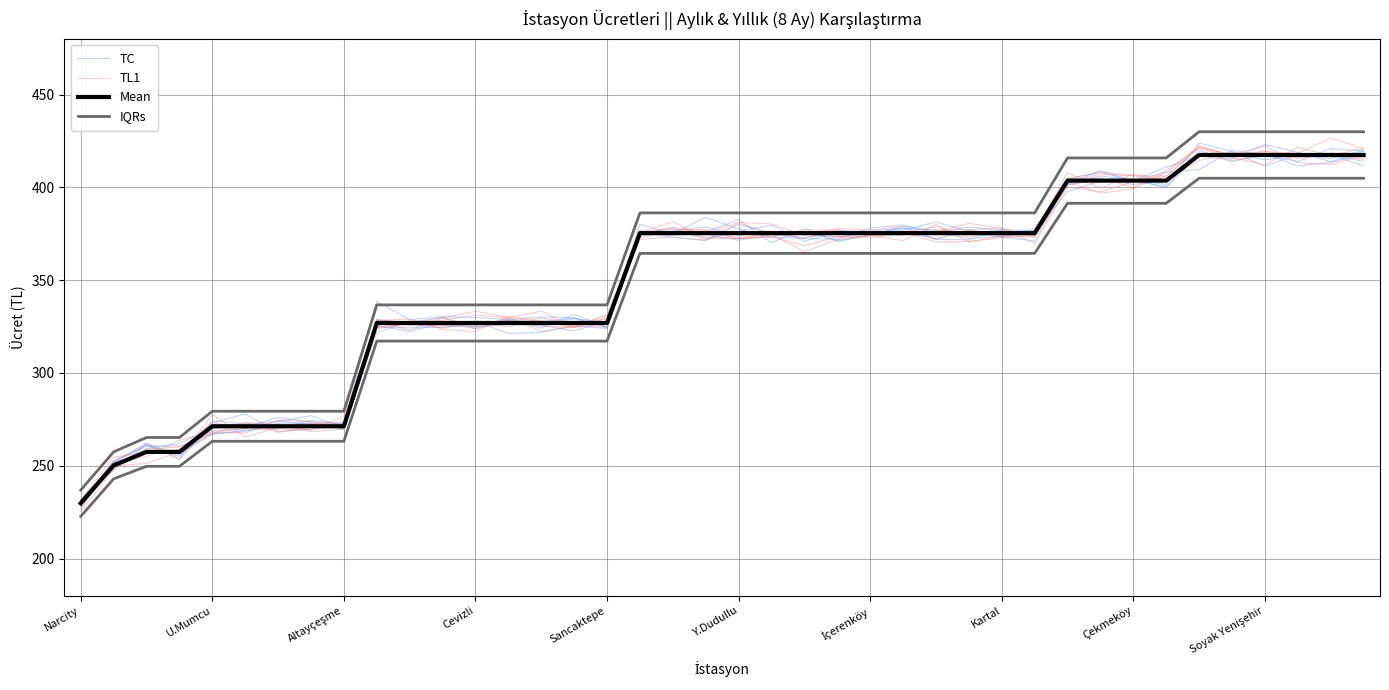

What are all the series names shown in the legend?

TC, TL1, Mean, IQRs